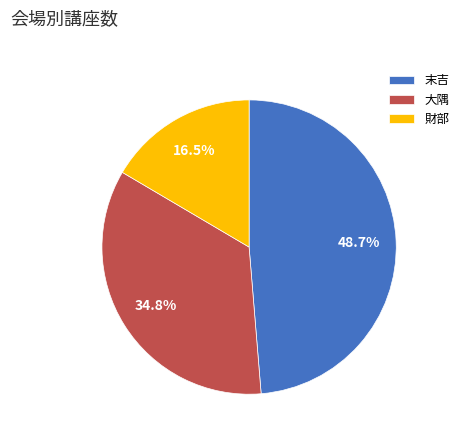

What percentage do 末吉 and 財部 together represent?

65.2%